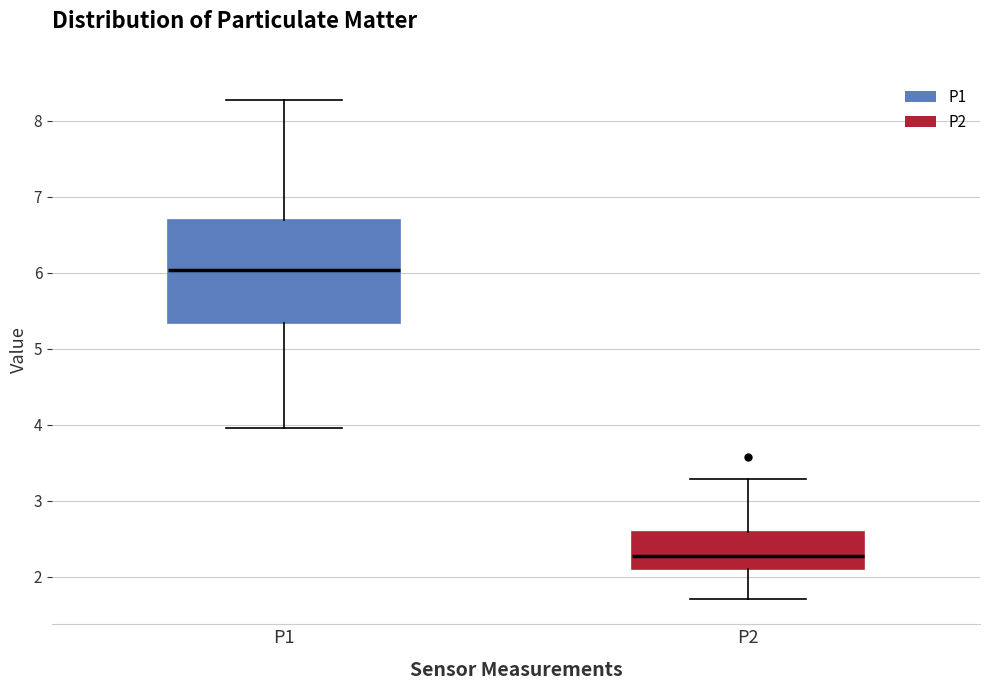

Where is the upper edge of the box for P2 on the y-axis? The values are not printed on the chart, so give them approximately, as read against the axis.

2.6